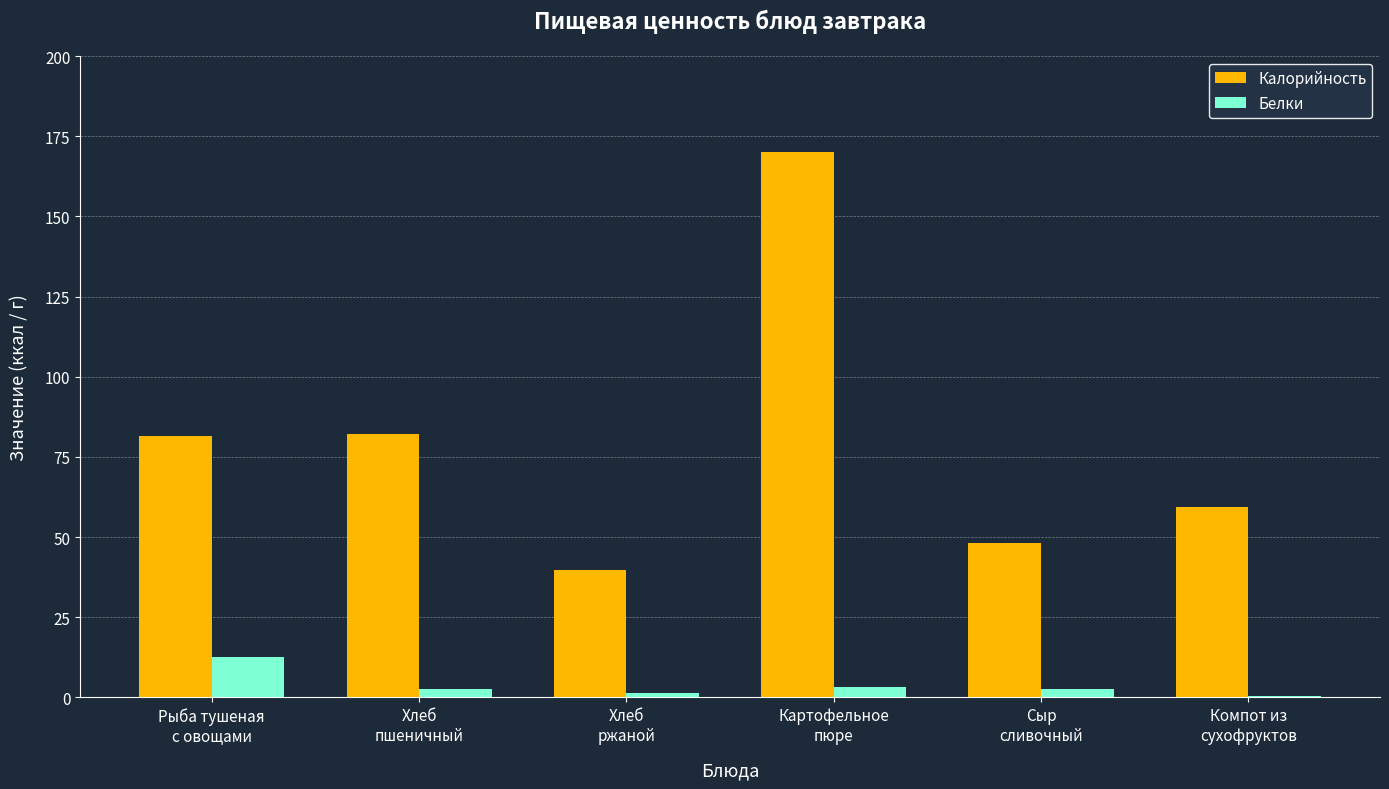

Where does the Белки series first go above 2?

Рыба тушеная
с овощами